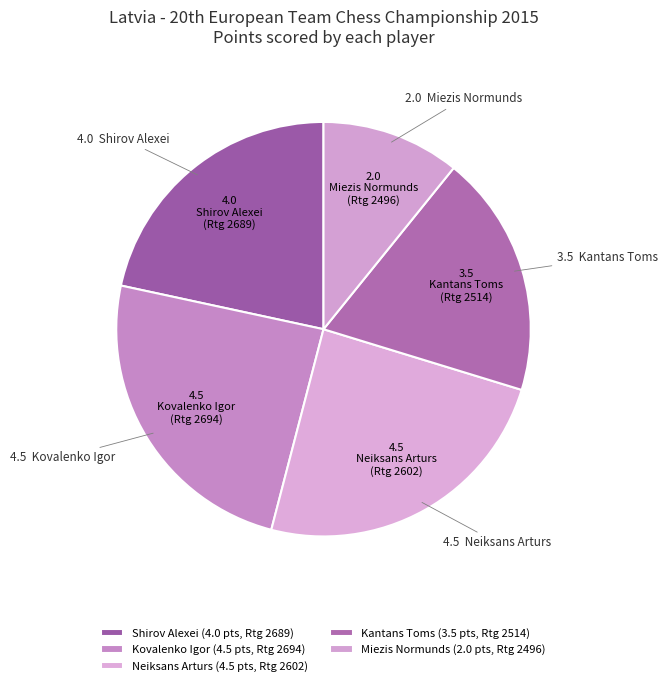

Is Kantans Toms the majority of the pie?

No